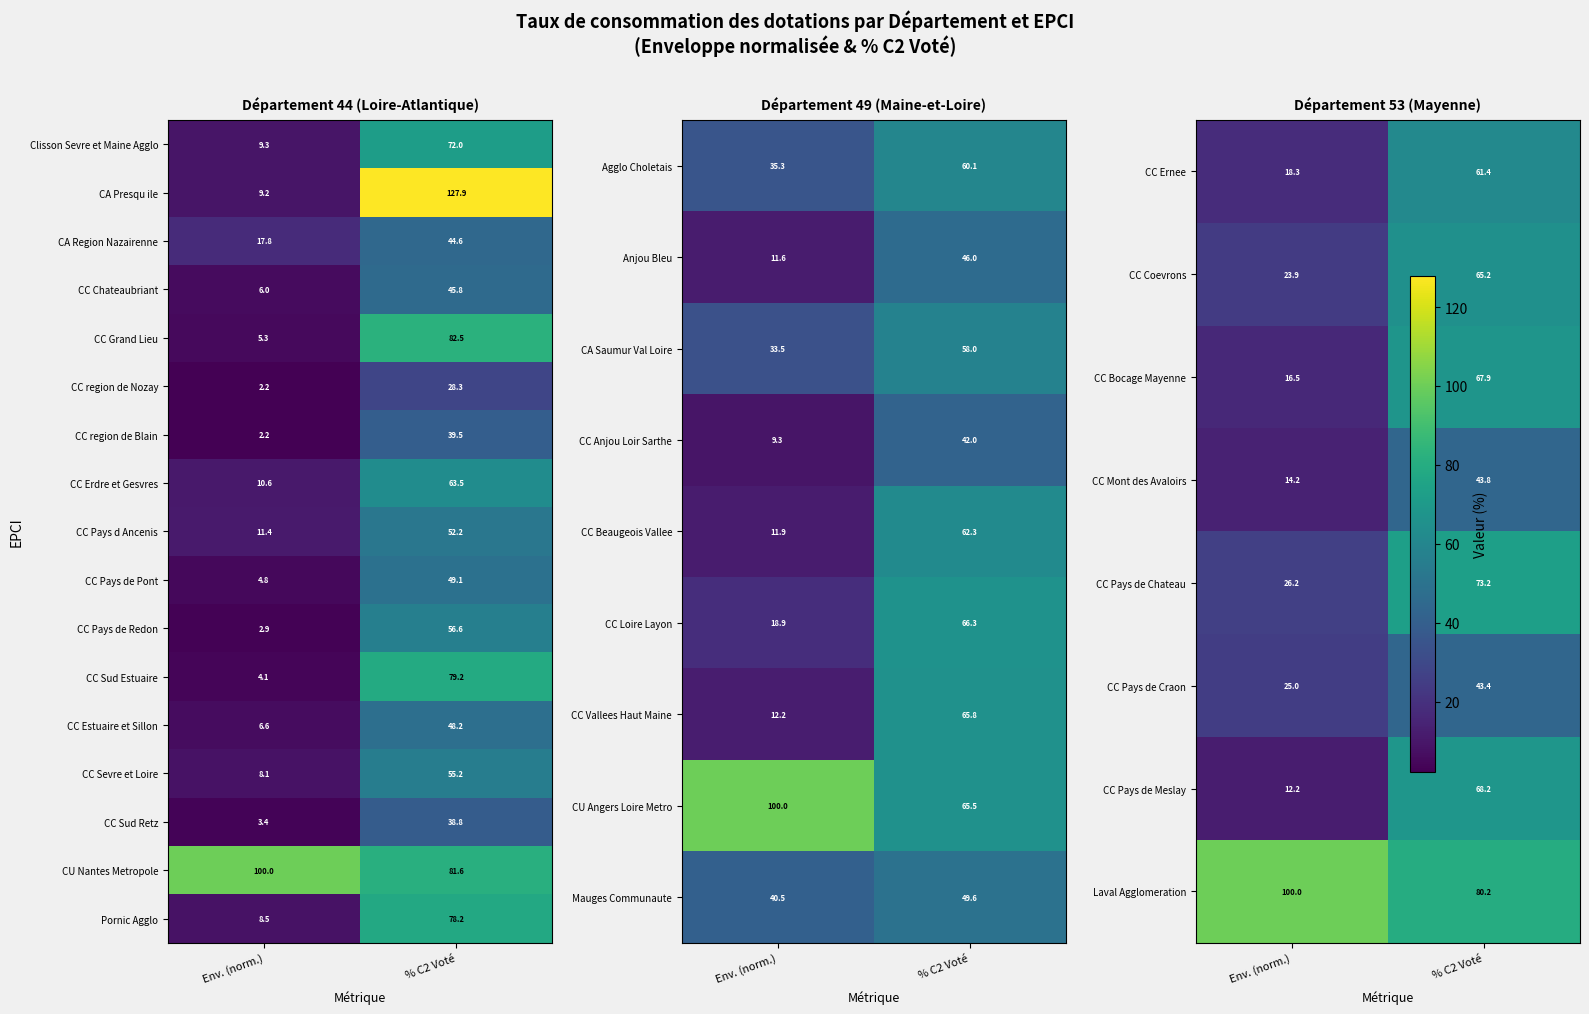

How many values in the CC Sud Retz series exceed 38?

1